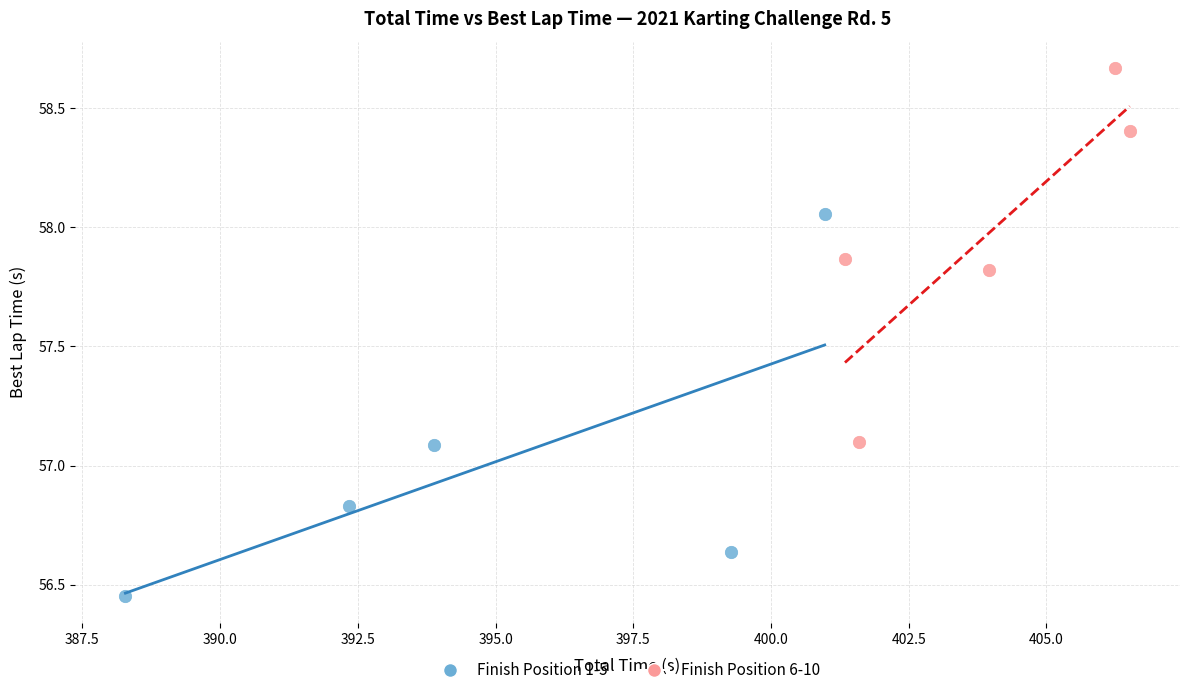

Which series contains the highest Y value?

Finish Position 6-10